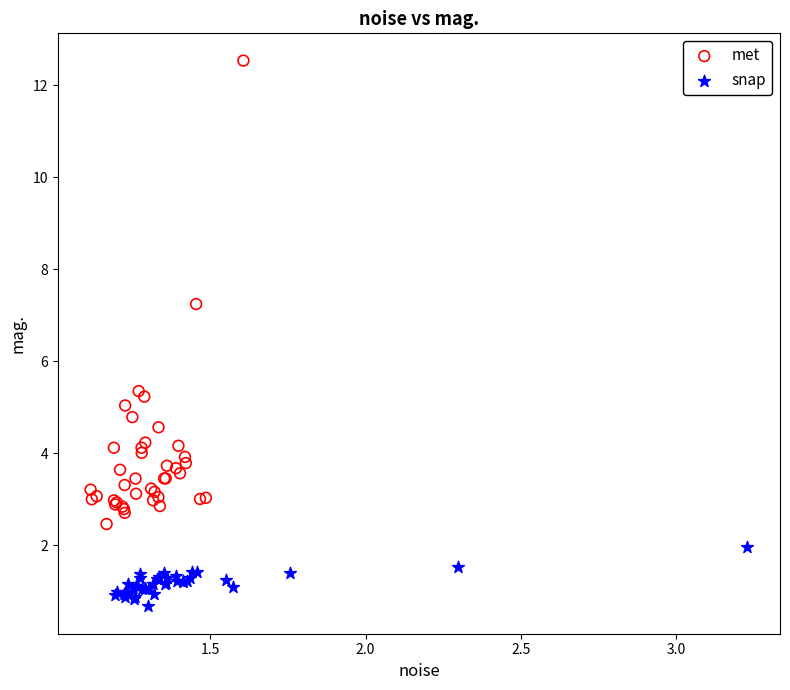

Which series has the widest spread of Y values?

met